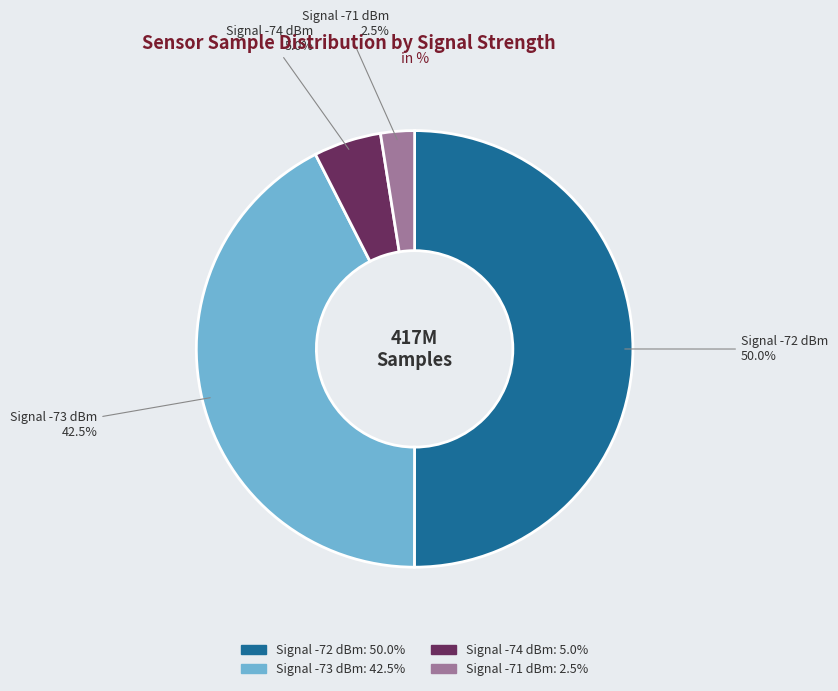

Rank the categories by value from lowest to highest.

Signal -71 dBm, Signal -74 dBm, Signal -73 dBm, Signal -72 dBm